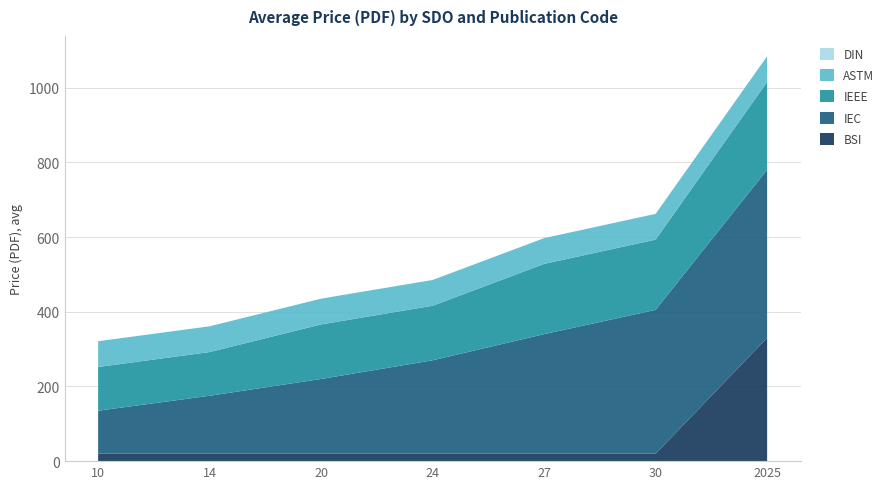

Reading left to right, transcribe all the data shown in this chart.

BSI: 10=20	14=20	20=20	24=20	27=20	30=20	2025=330
IEC: 10=115	14=155	20=200	24=250	27=320	30=385	2025=450
IEEE: 10=117	14=117	20=146	24=146	27=188	30=188	2025=235
ASTM: 10=69	14=69	20=69	24=69	27=69	30=69	2025=69
DIN: 10=0	14=0	20=0	24=0	27=0	30=0	2025=0